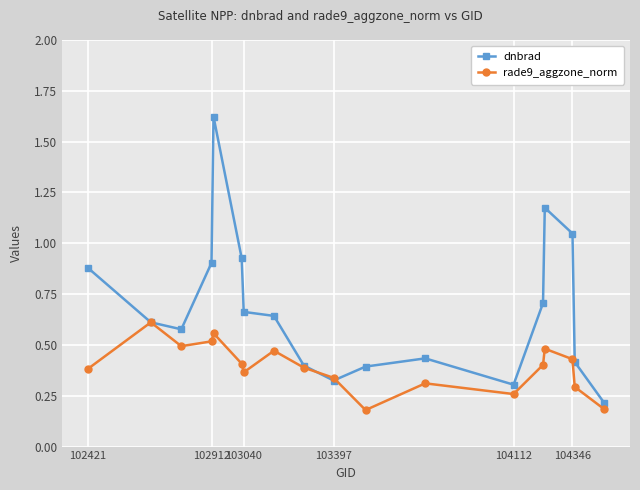

List the series in order of their overall mean, highest first.

dnbrad, rade9_aggzone_norm